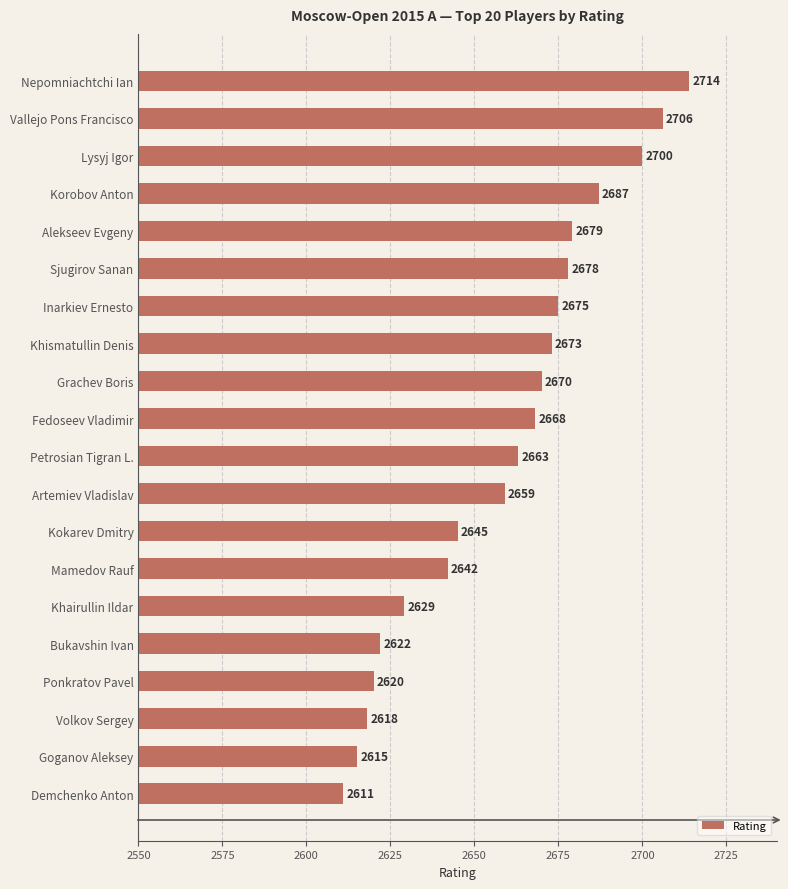

What value does the data have at Nepomniachtchi Ian, to the nearest 10?

2710